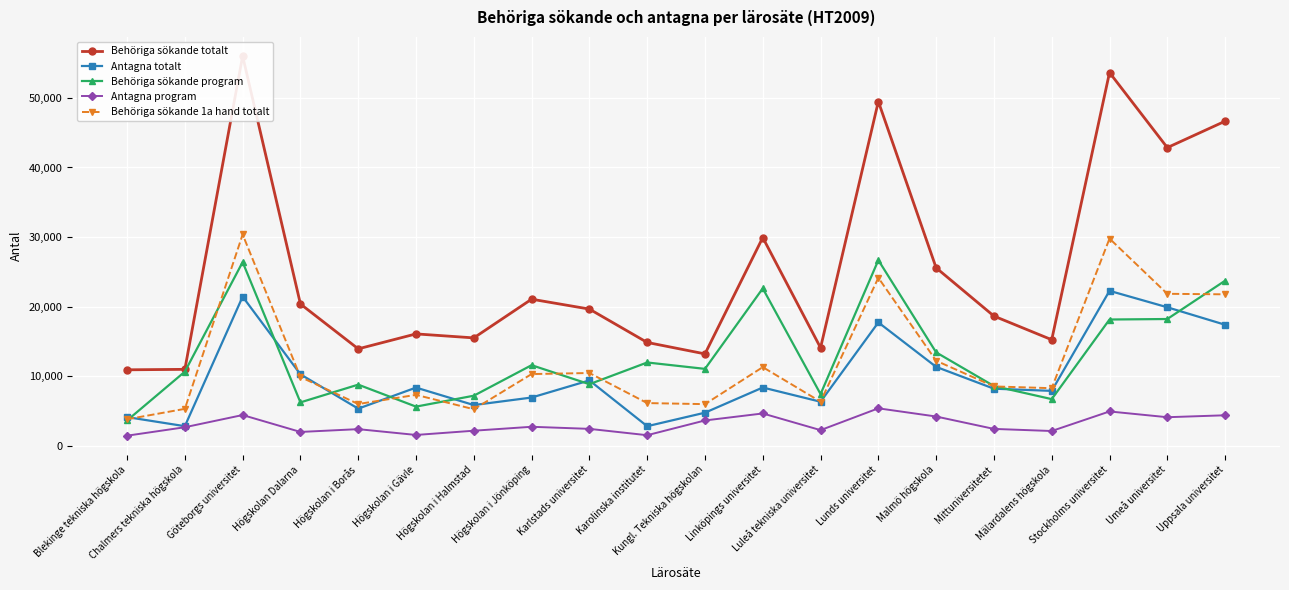

At which category is the sum across all series the highest?

Göteborgs universitet